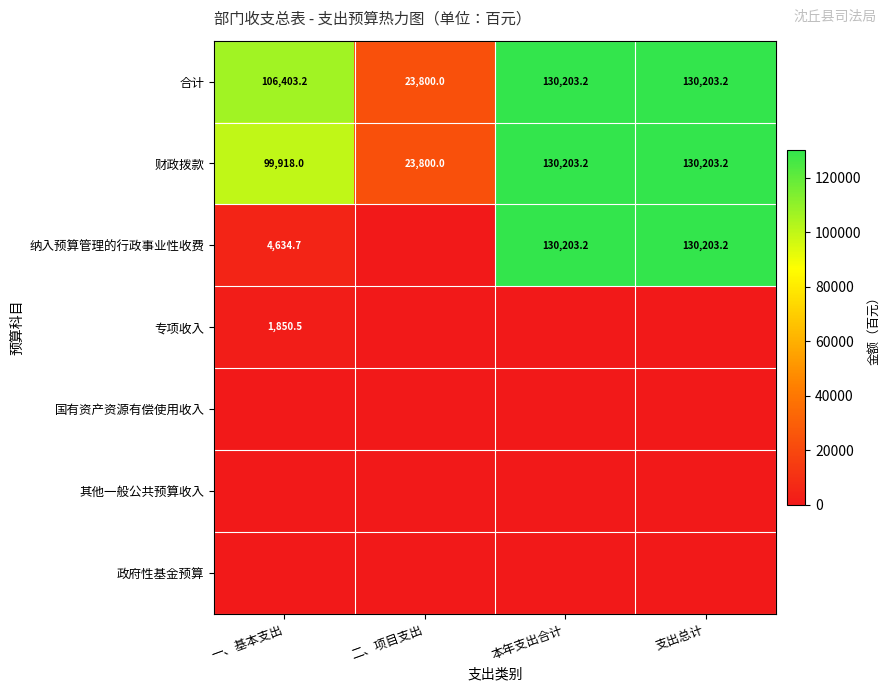

What is the difference between the second highest and second lowest values in the 财政拨款 series?

30285.2